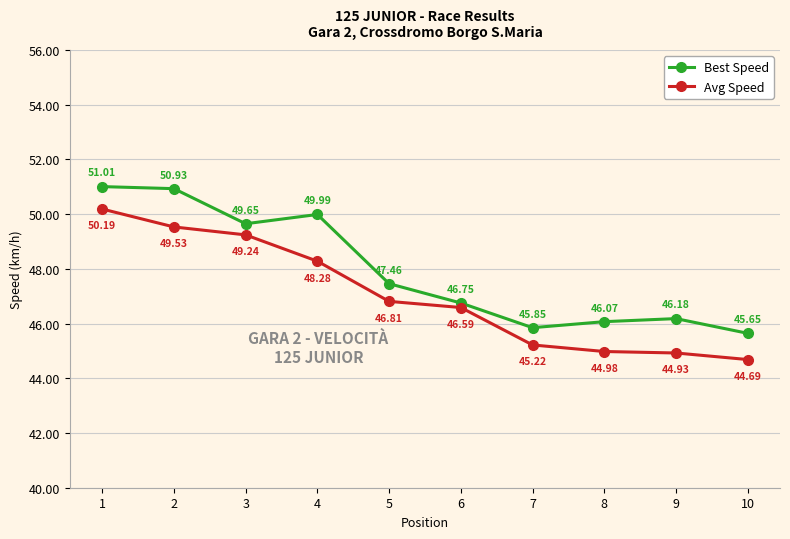

At which label does Avg Speed reach its minimum?

10